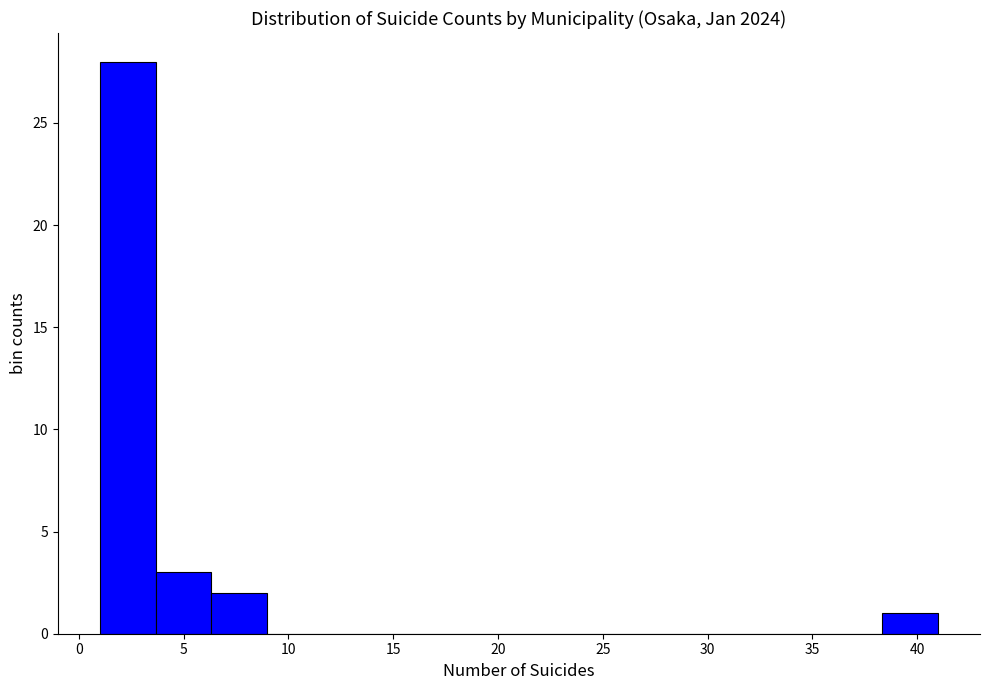

Reading left to right, list every bar in this chart as the range it spans on the x-axis followed by its height. Neither the bar edges nor the heights are printed on the chart, so give them approximately, as read against the axes.

1.0 to 3.5: 28
3.5 to 6.5: 3
6.5 to 9.0: 2
9.0 to 11.5: 0
11.5 to 14.5: 0
14.5 to 17.0: 0
17.0 to 19.5: 0
19.5 to 22.5: 0
22.5 to 25.0: 0
25.0 to 27.5: 0
27.5 to 30.5: 0
30.5 to 33.0: 0
33.0 to 35.5: 0
35.5 to 38.5: 0
38.5 to 41.0: 1